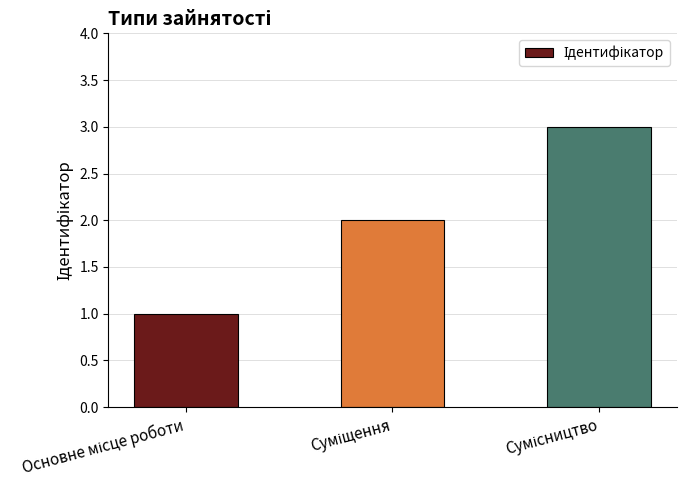

What is the maximum value shown in the chart?

3